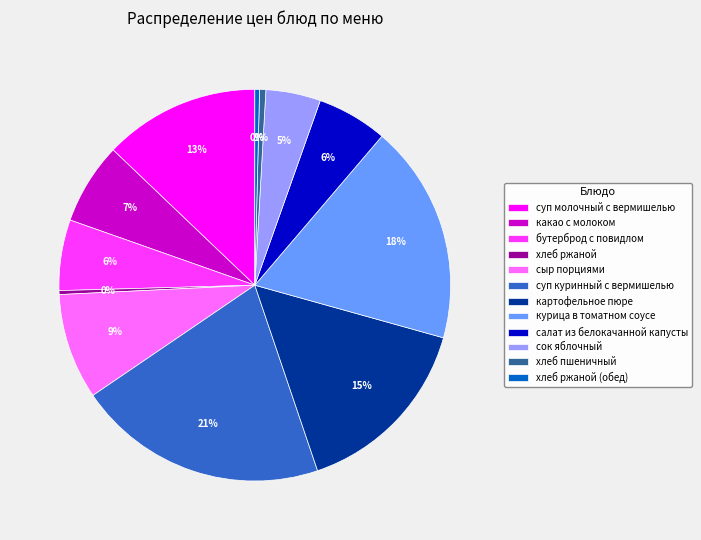

Approximately how many times larger is the value at суп молочный с вермишелью compared to какао с молоком?

1.9